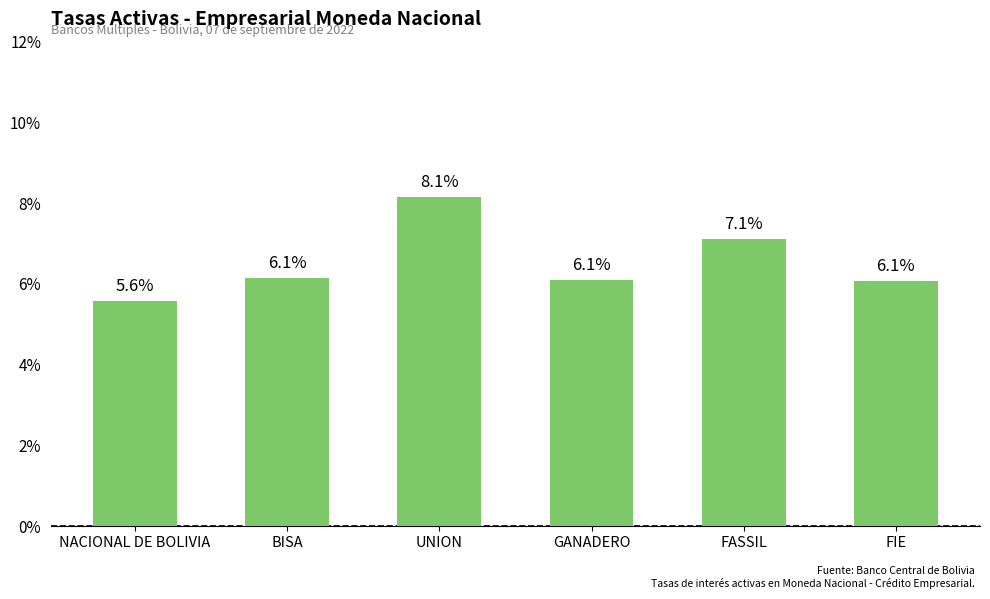

Read the value at NACIONAL DE BOLIVIA.

5.6